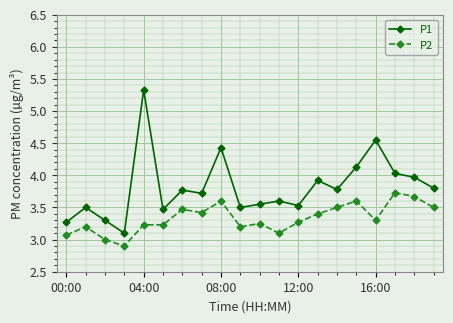

What is the highest value of the P2 series?

3.7